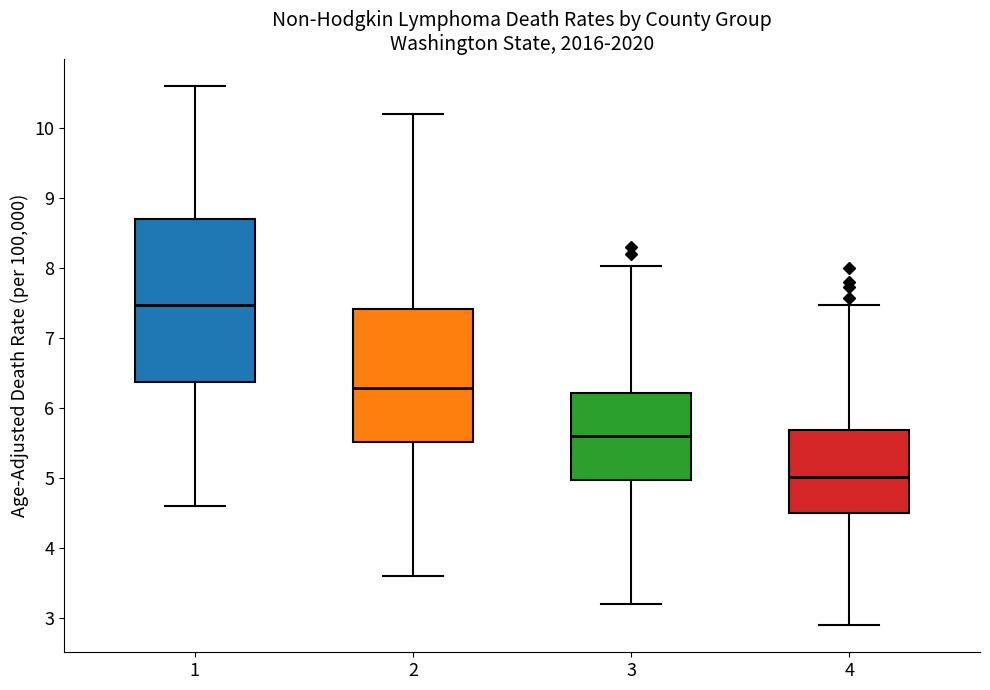

Where does the upper whisker of the box at x = 1 end on the y-axis? The values are not printed on the chart, so give them approximately, as read against the axis.

10.6